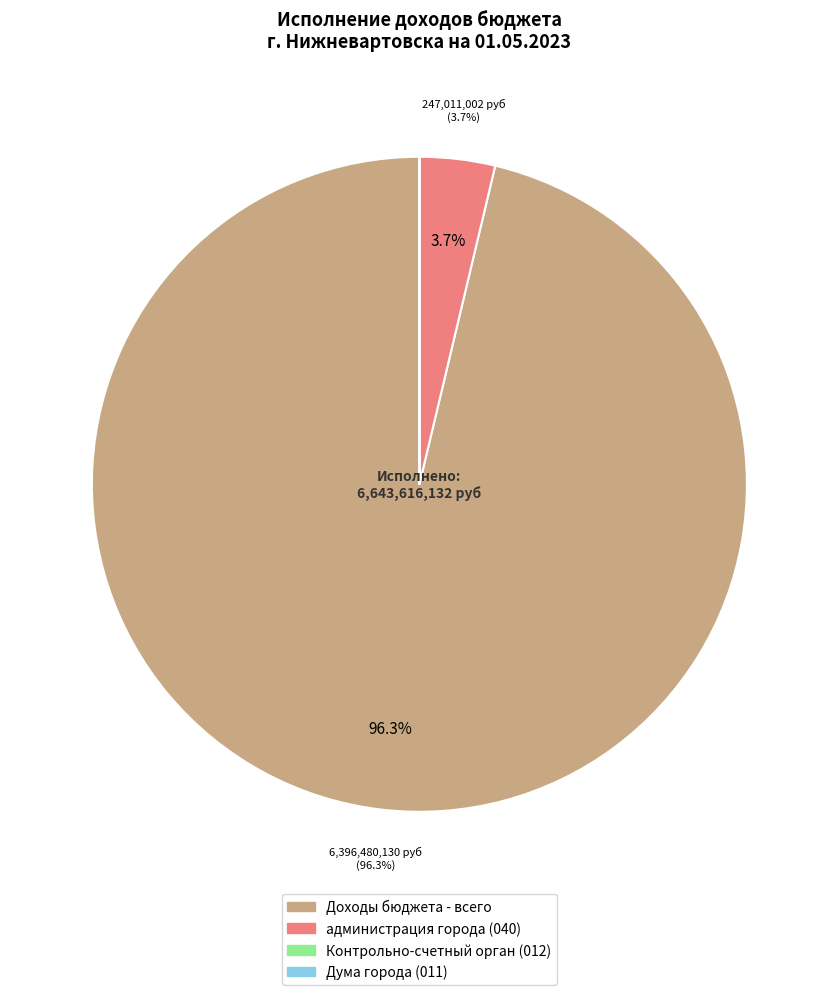

Is there a majority slice in this chart?

Yes